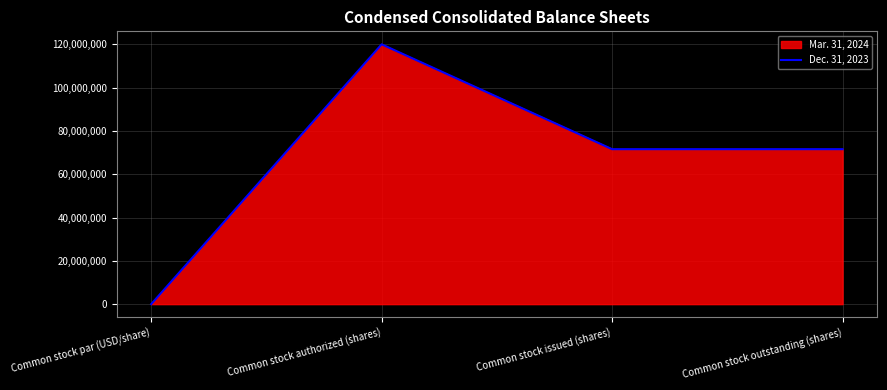

True or false: the data shows 71563750 at Common stock issued (shares).

True